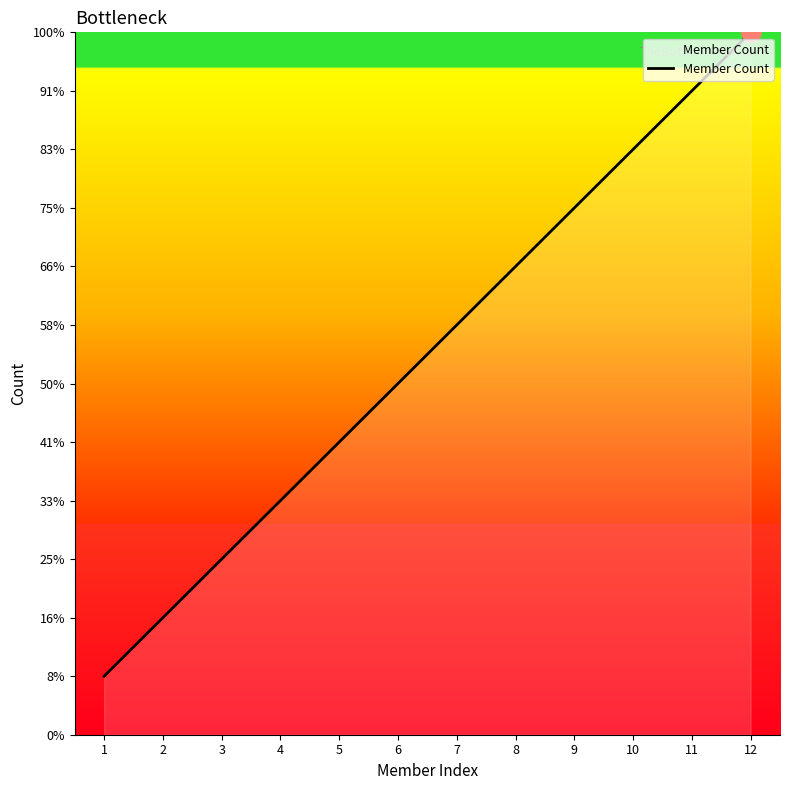

What is the minimum value shown in the chart?

1